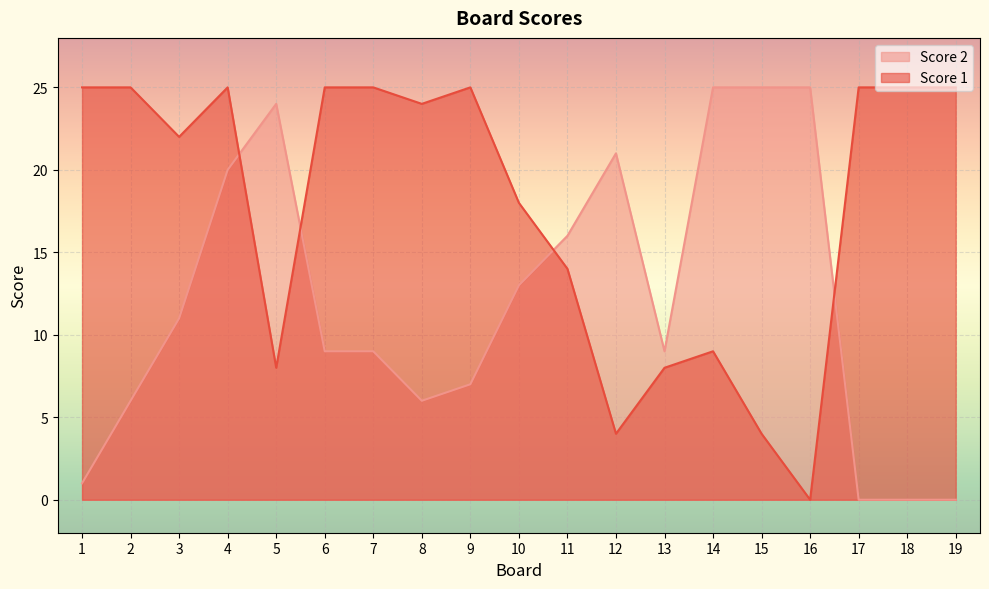

What are all the series names shown in the legend?

Score 2, Score 1